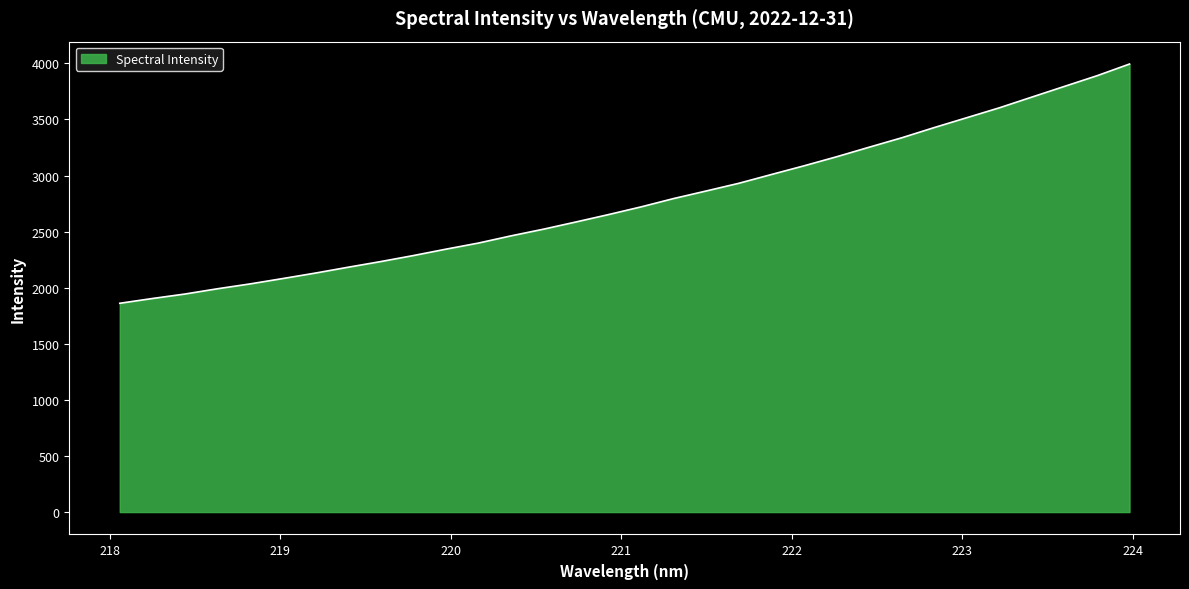

What is the difference between the maximum and minimum values?

2132.7